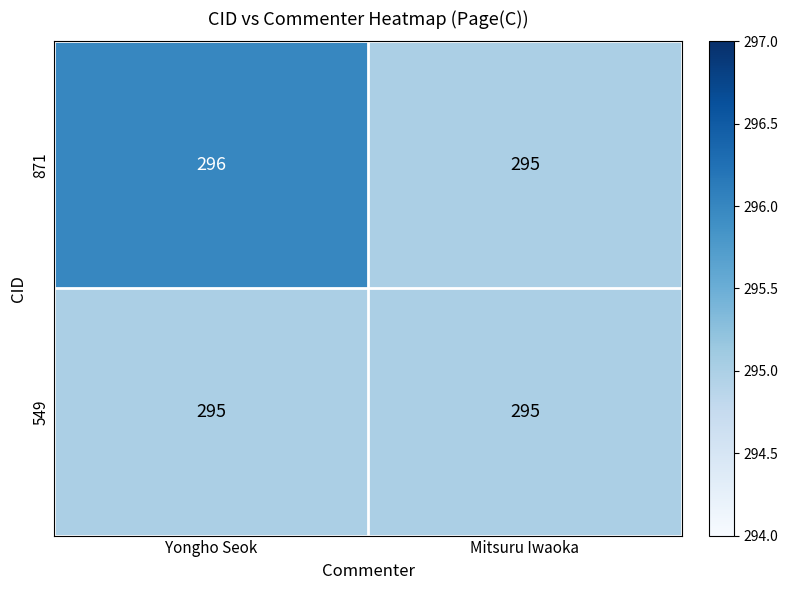

Reading right to left, what are all the values shown in this chart?

871: 295	296
549: 295	295